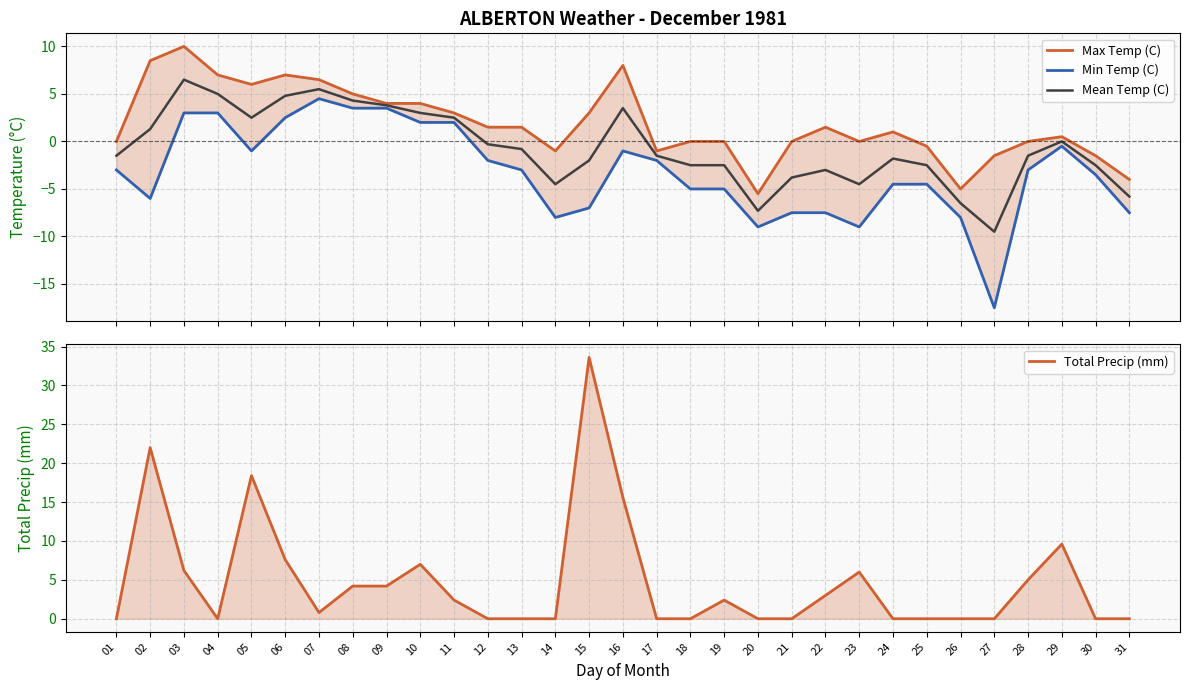

How many lines are shown in the chart?

4